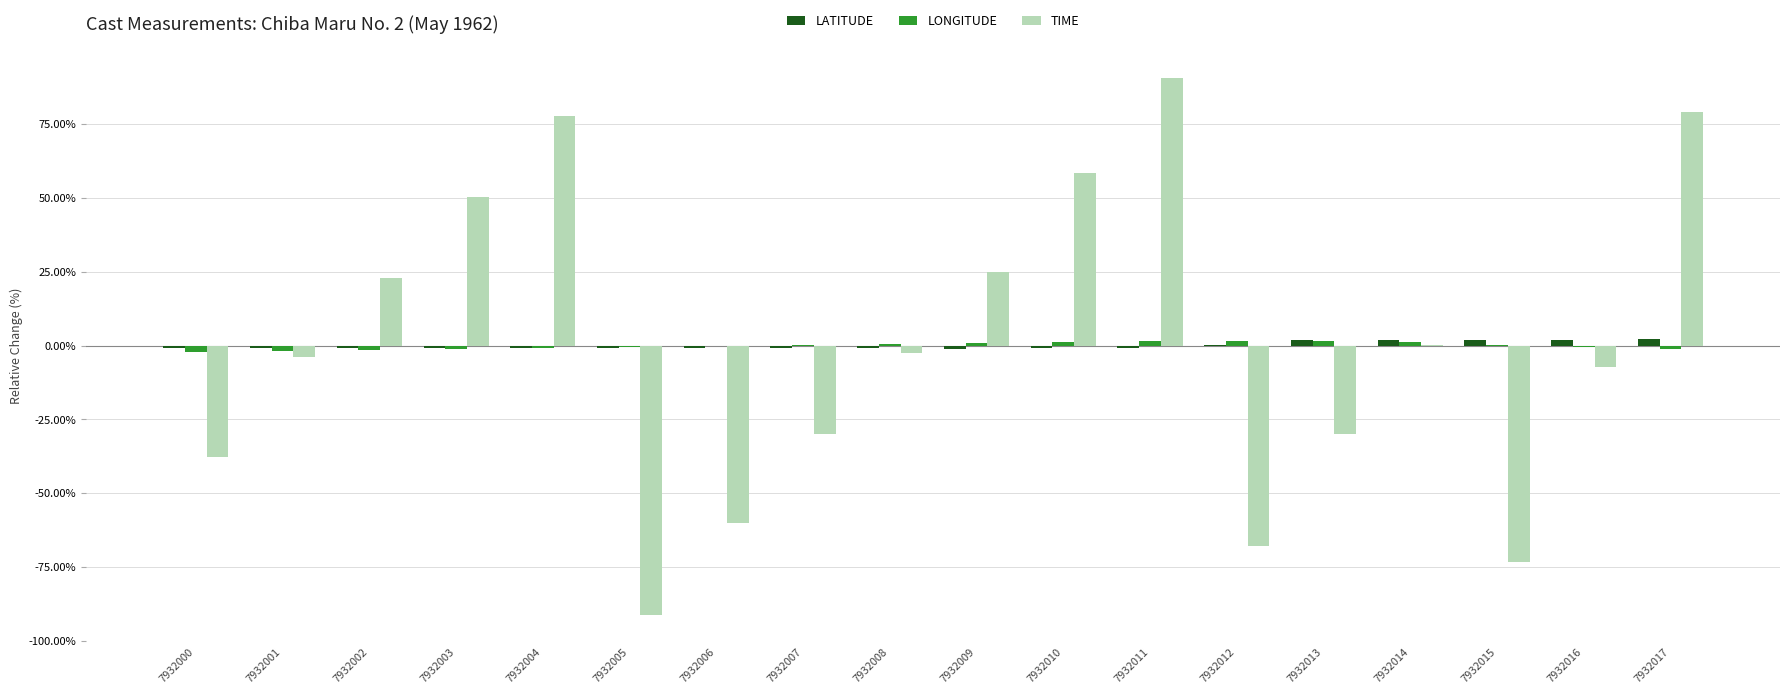

What are all the series names shown in the legend?

LATITUDE, LONGITUDE, TIME